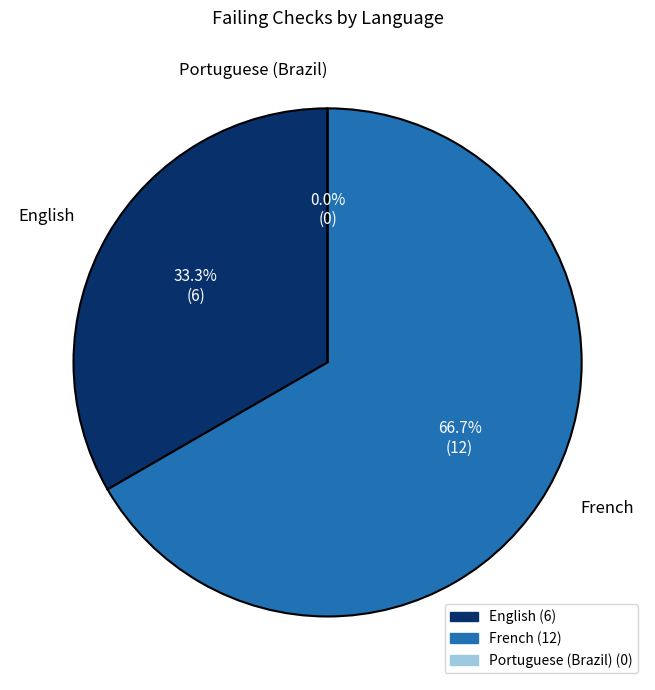

Between Portuguese (Brazil) and English, which is larger?

English